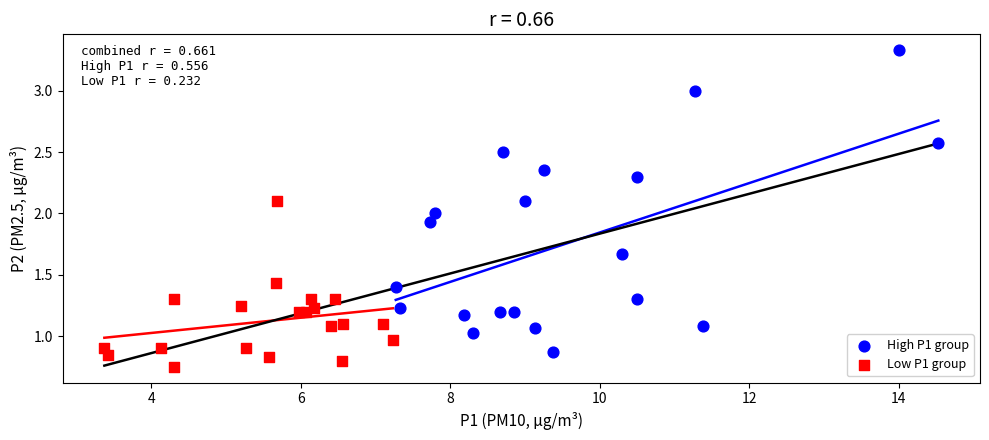

Which series has the widest spread of Y values?

High P1 group